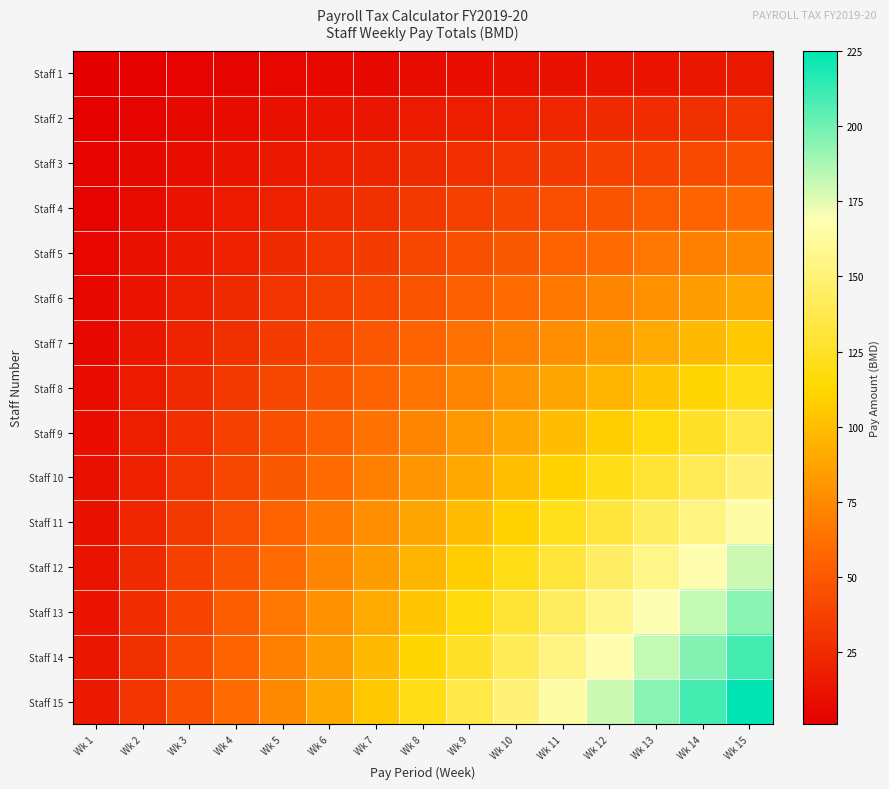

At which category is the sum across all series the highest?

Wk 15